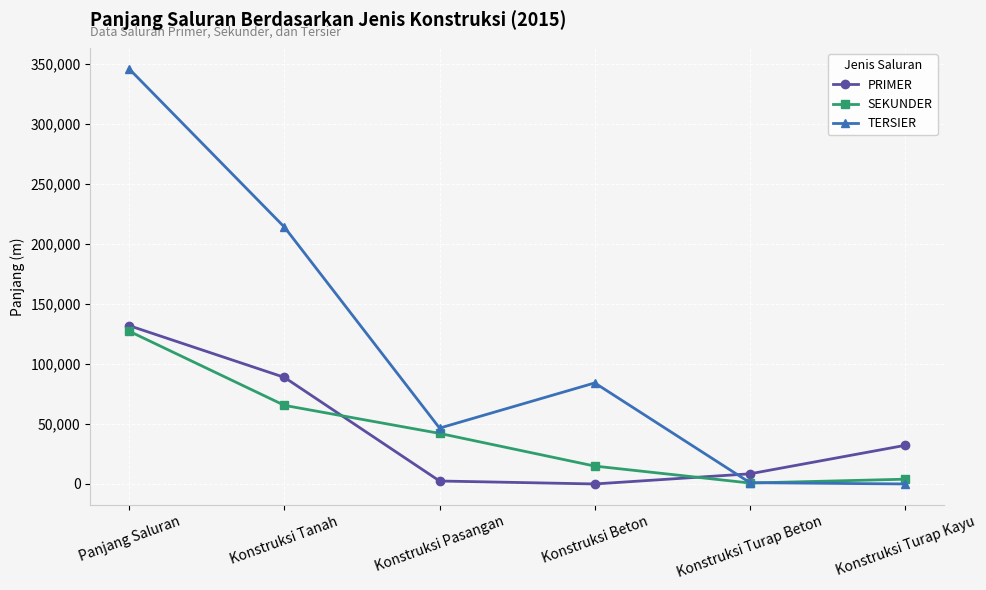

Between Panjang Saluran and Konstruksi Turap Beton, which series saw the biggest shift?

TERSIER